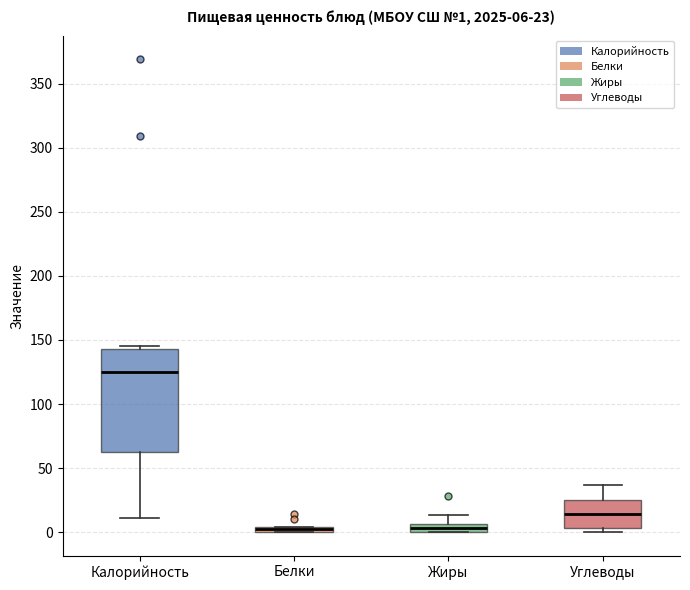

Comparing the boxes themselves (not the whiskers), which one is the tallest?

Калорийность